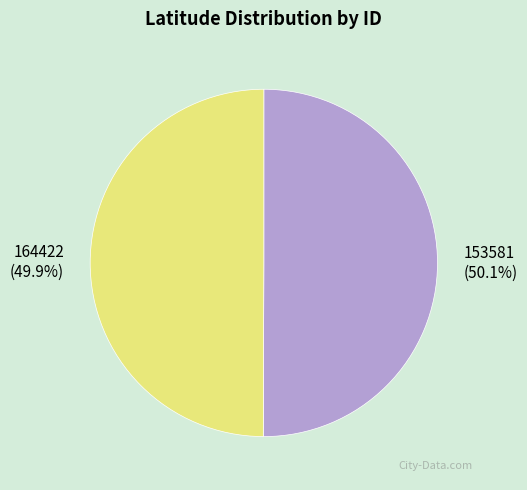

Is there any slice that represents more than half of the pie?

Yes